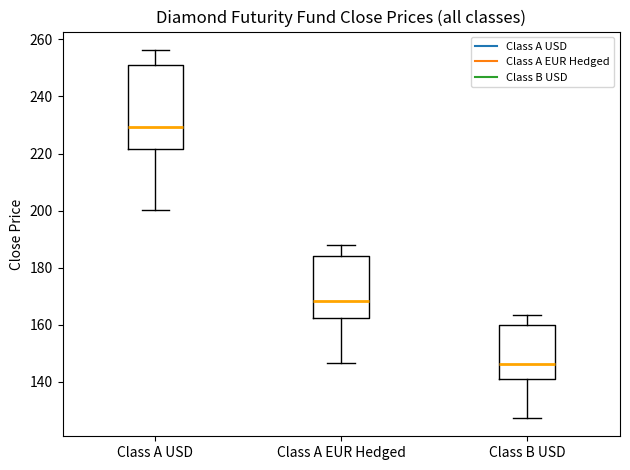

Reading left to right, transcribe this box plot: for each box, give where its median line is, the range the box spans, and where its two whiskers end, as read against the y-axis. The values are not printed on the chart, so give them approximately, as read against the axis.

Class A USD: median 230, box 222 to 252, whiskers 200 to 256
Class A EUR Hedged: median 168, box 162 to 184, whiskers 146 to 188
Class B USD: median 146, box 142 to 160, whiskers 128 to 164